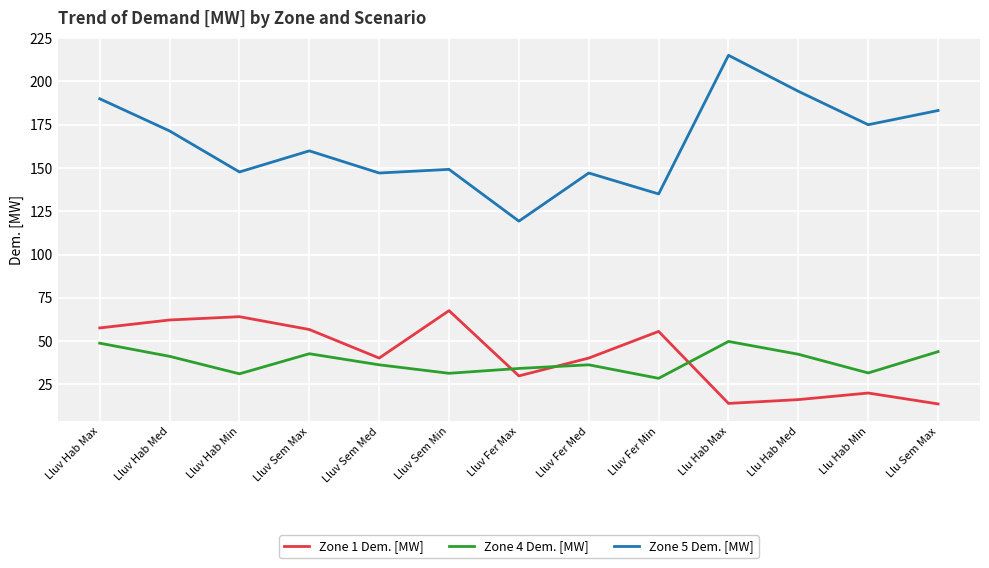

What position from the right is Lluv Sem Min?

8